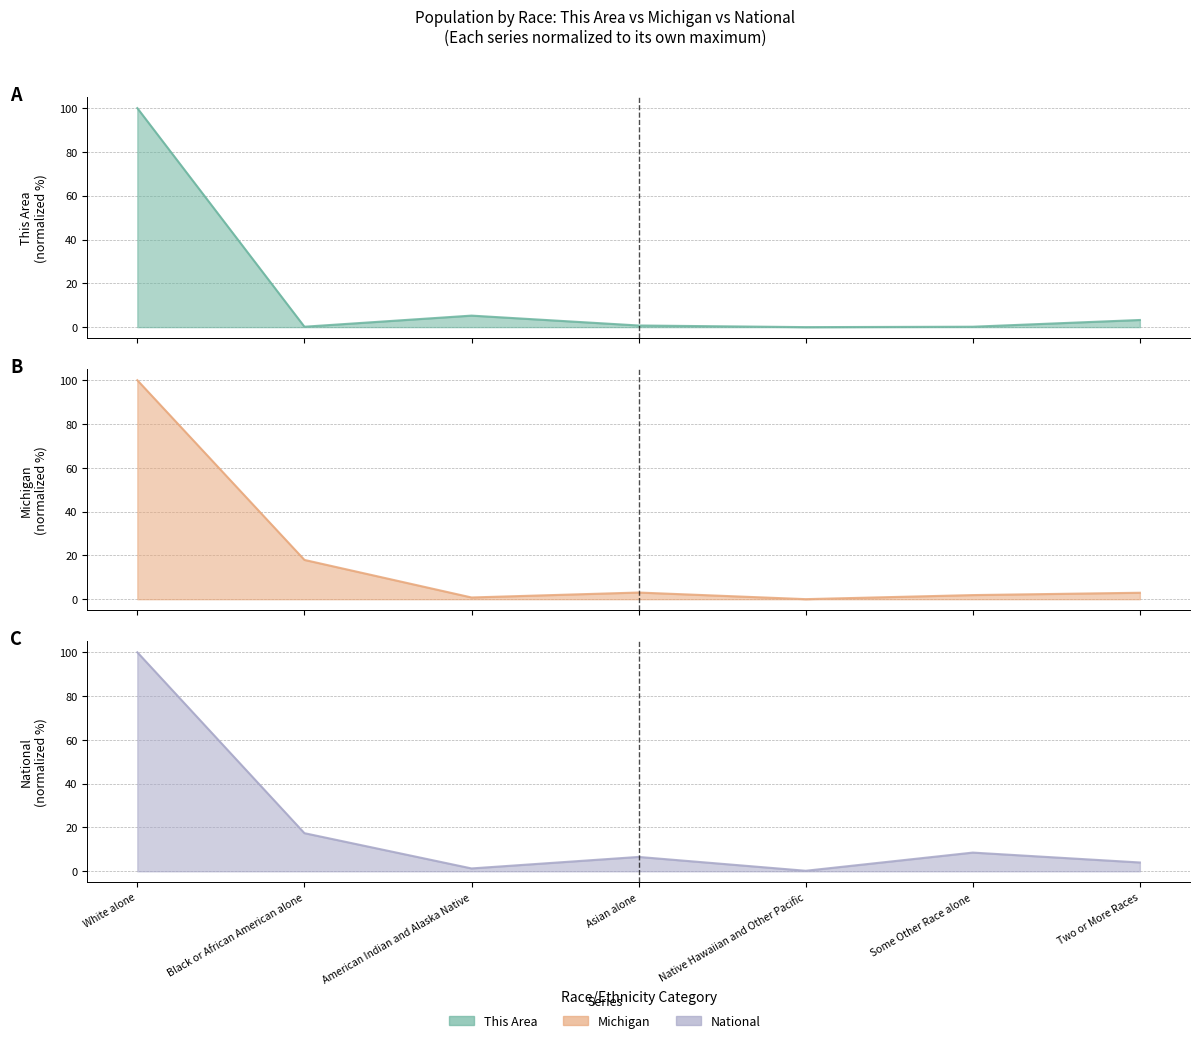

In National, how many points are higher than both neighbors (excluding endpoints)?

2